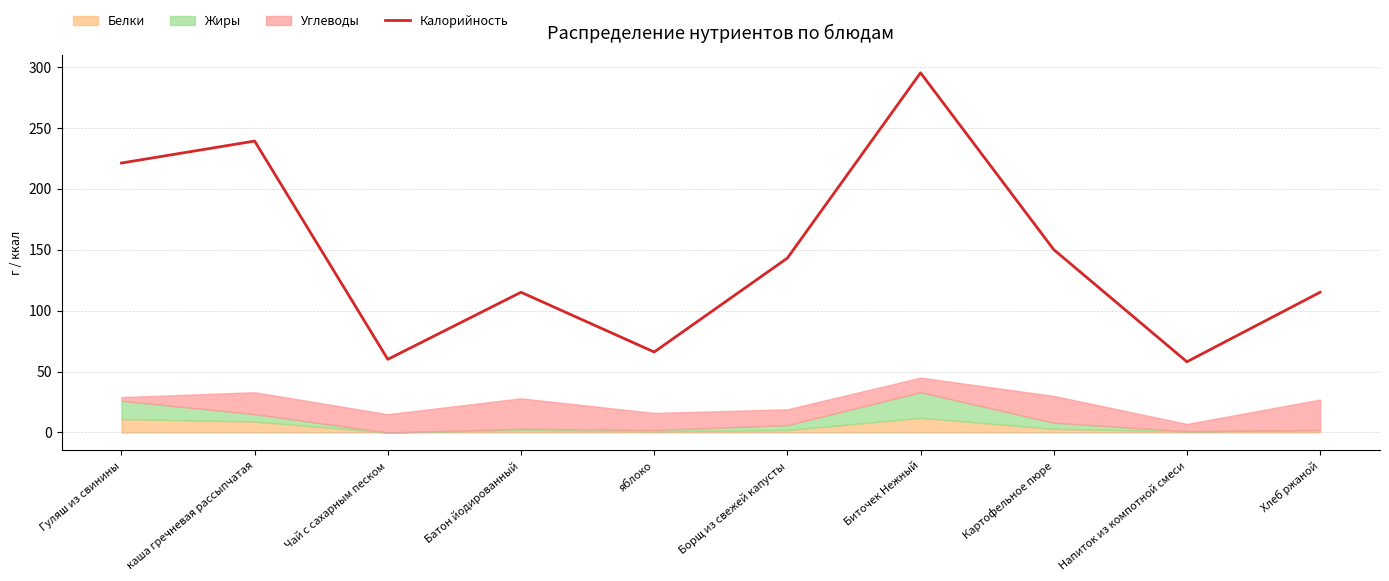

The value at каша гречневая рассыпчатая is 131. True or false?

False